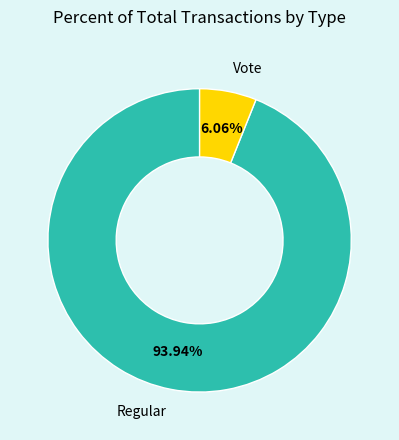

Which has a higher value, Vote or Regular?

Regular